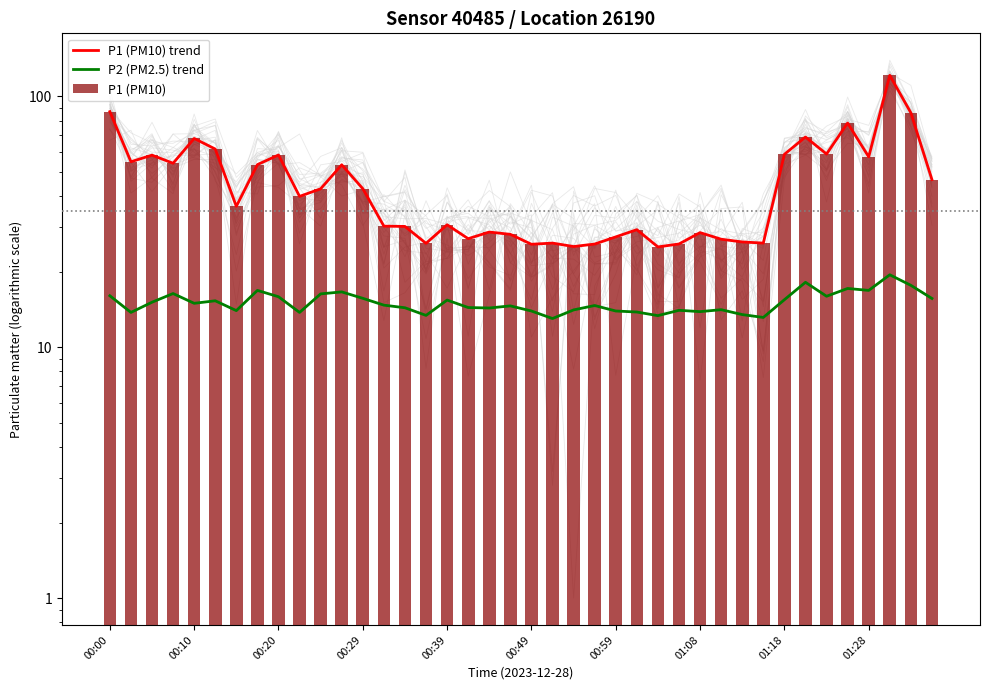

What is the difference between the highest and lowest values at 30?

12.8